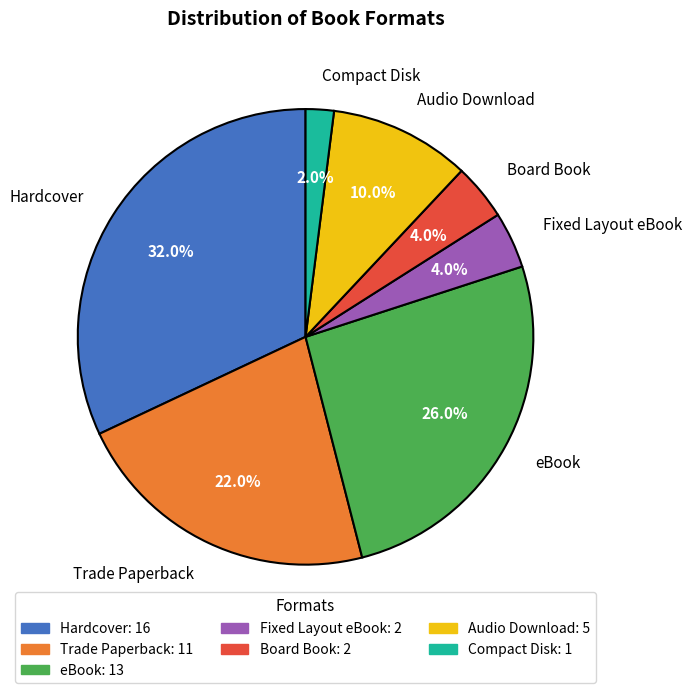

Rank the categories by value from highest to lowest.

Hardcover, eBook, Trade Paperback, Audio Download, Fixed Layout eBook, Board Book, Compact Disk